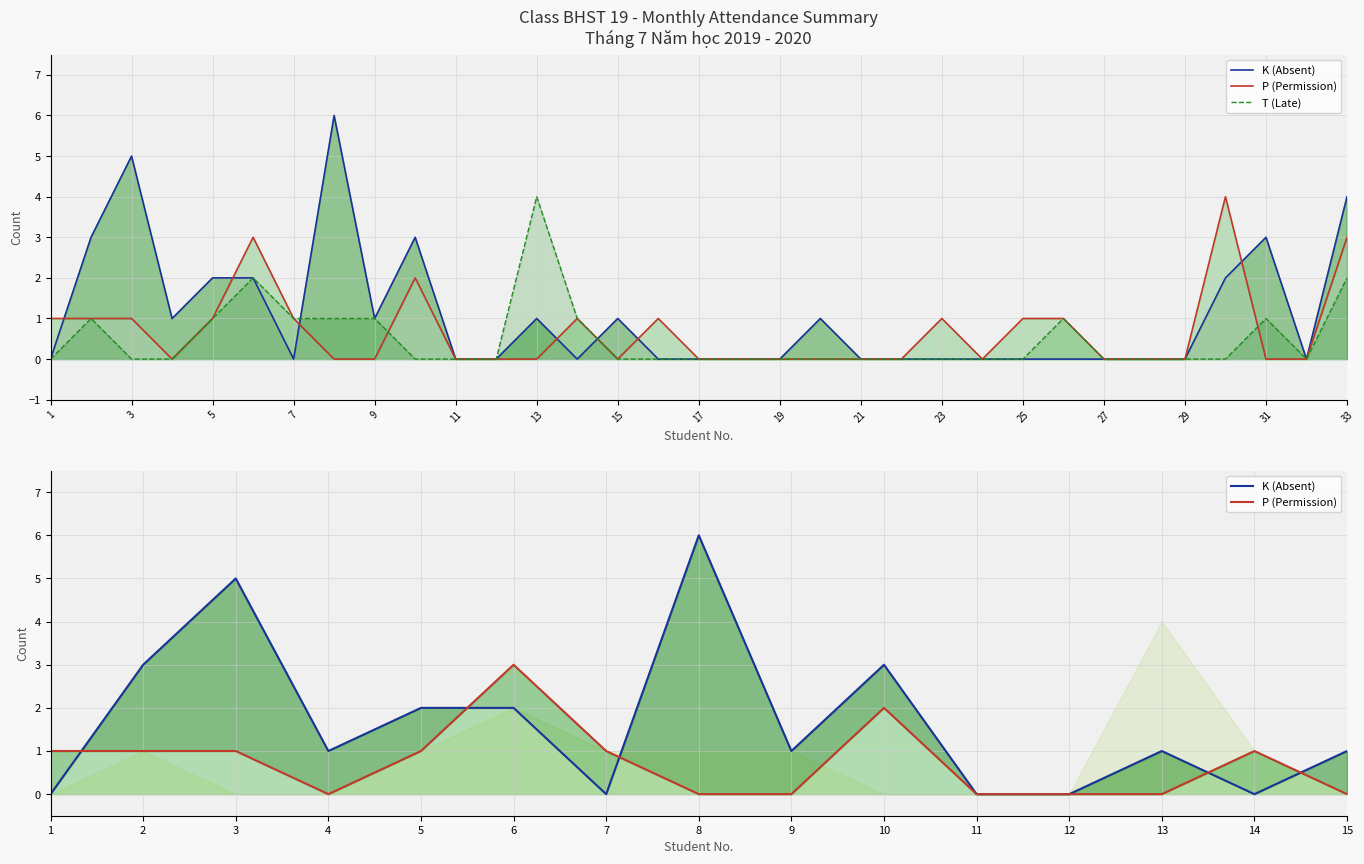

Between 13 and 25, which series saw the biggest shift?

T (Late)